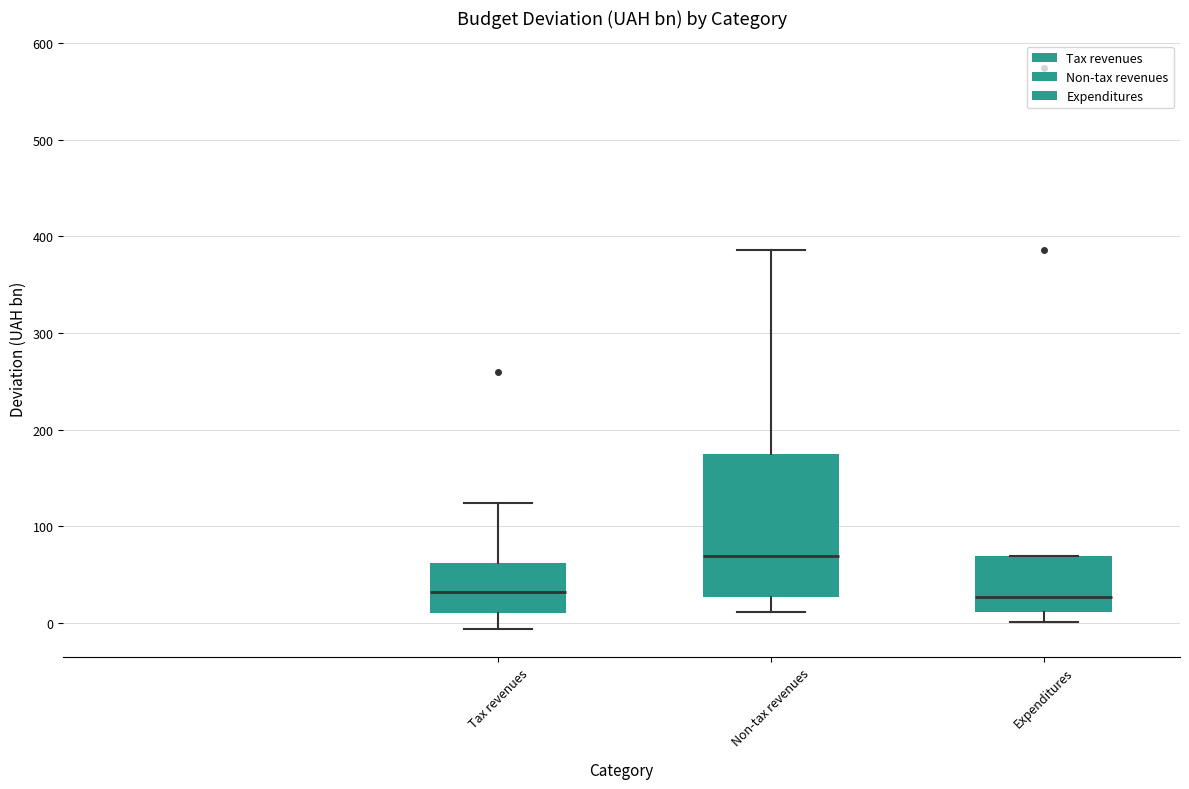

Where does the median line of the box for Tax revenues sit on the y-axis? The values are not printed on the chart, so give them approximately, as read against the axis.

30